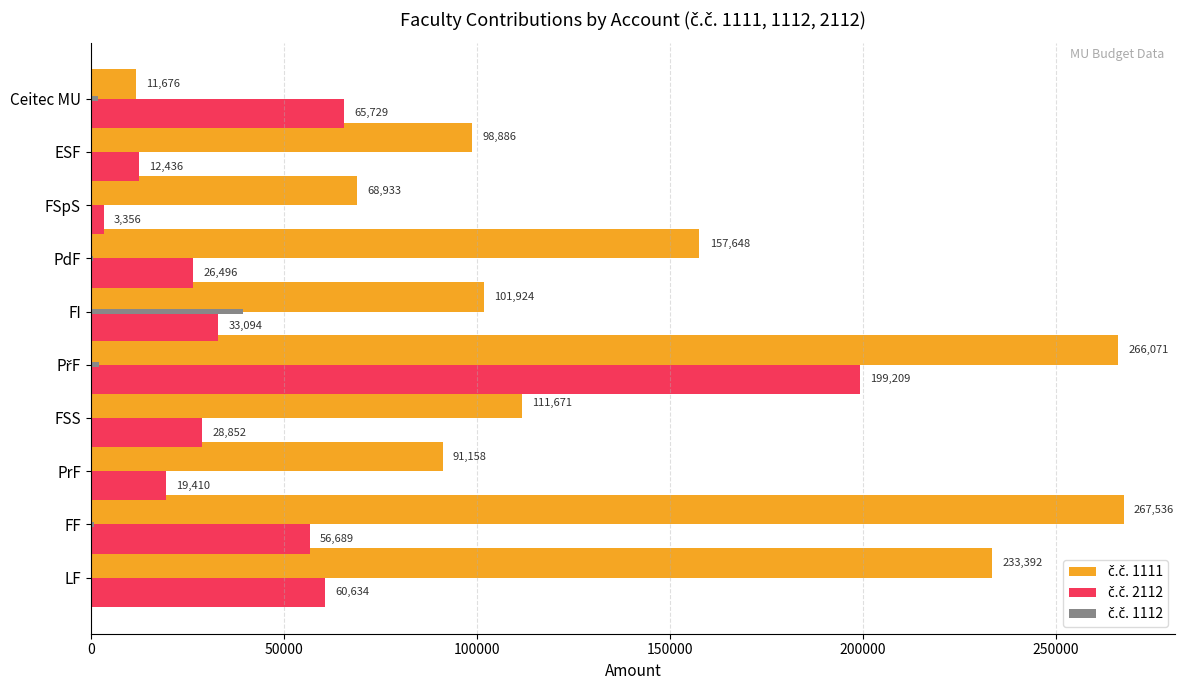

Which category has the highest value across all series?

FF